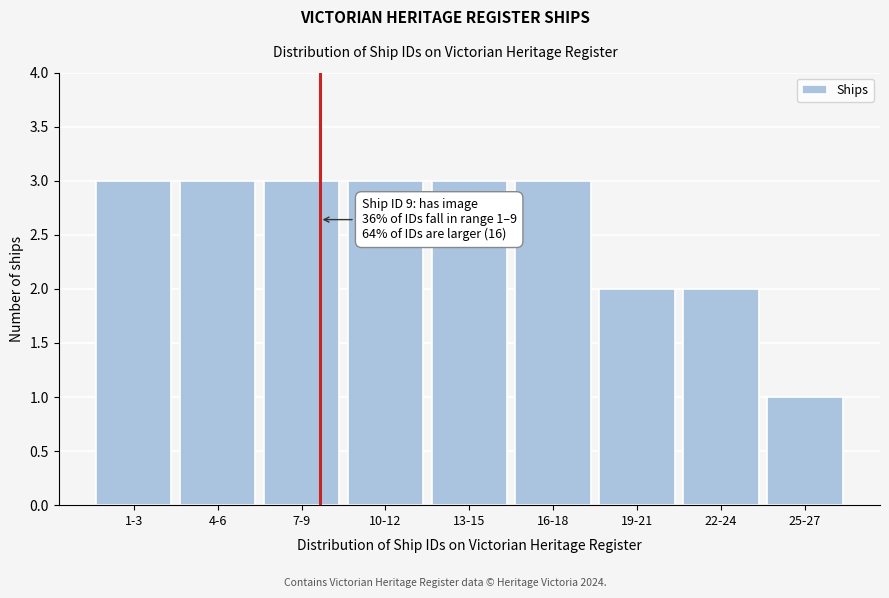

Reading left to right, transcribe all the data shown in this chart.

1-3=3	4-6=3	7-9=3	10-12=3	13-15=3	16-18=3	19-21=2	22-24=2	25-27=1